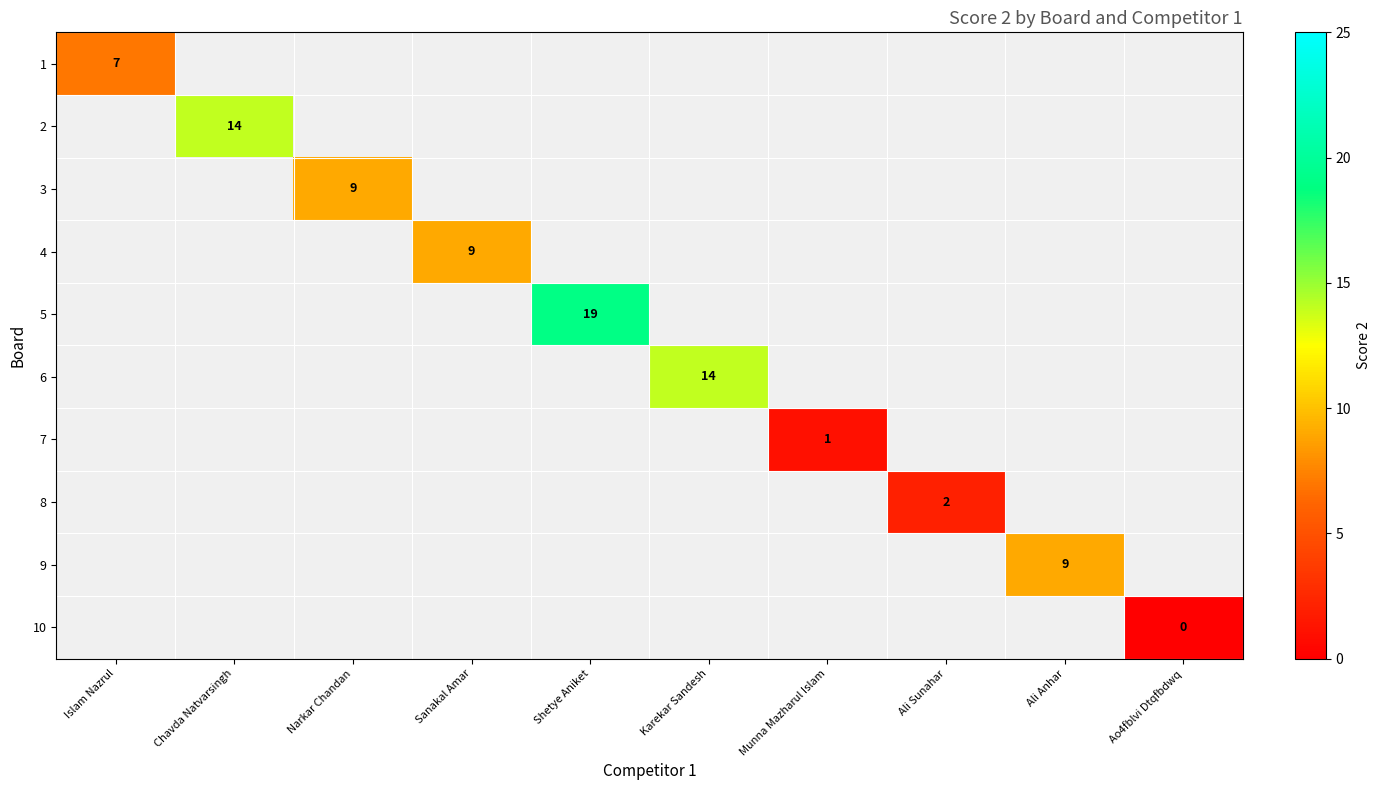

The 4 series shows 9 at Sanakal Amar. True or false?

True